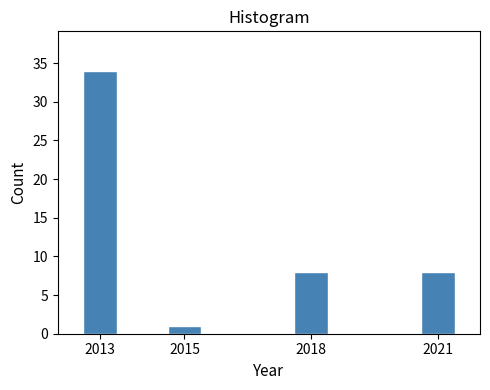

Reading left to right, extract all data points from this chart.

2013=34	2015=1	2018=8	2021=8